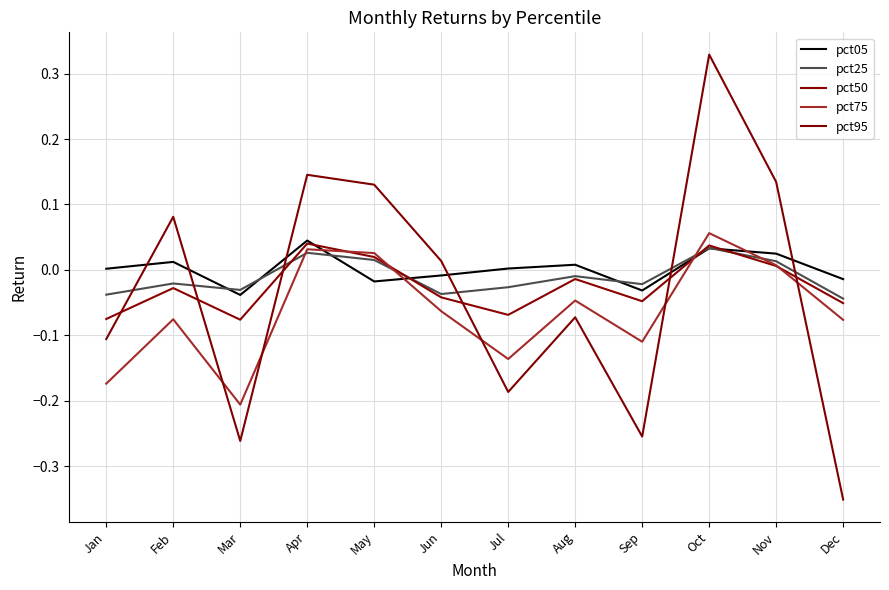

Does the chart display data point markers on the line(s)?

No